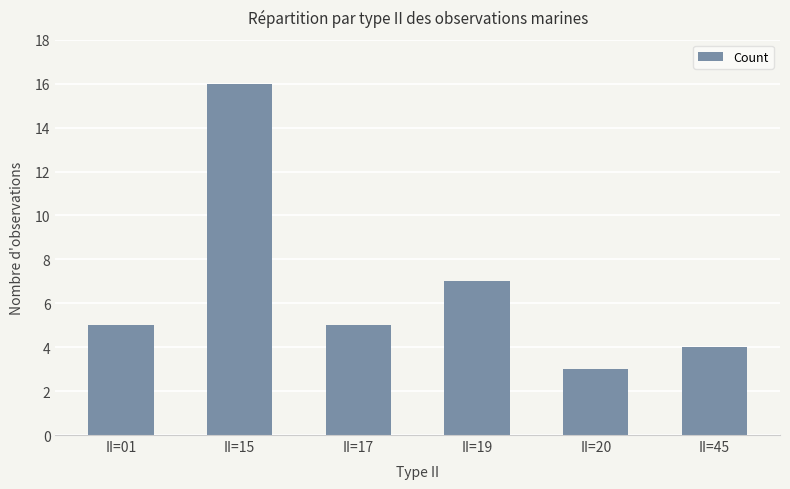

Where is the data nearest to the value 9?

II=19